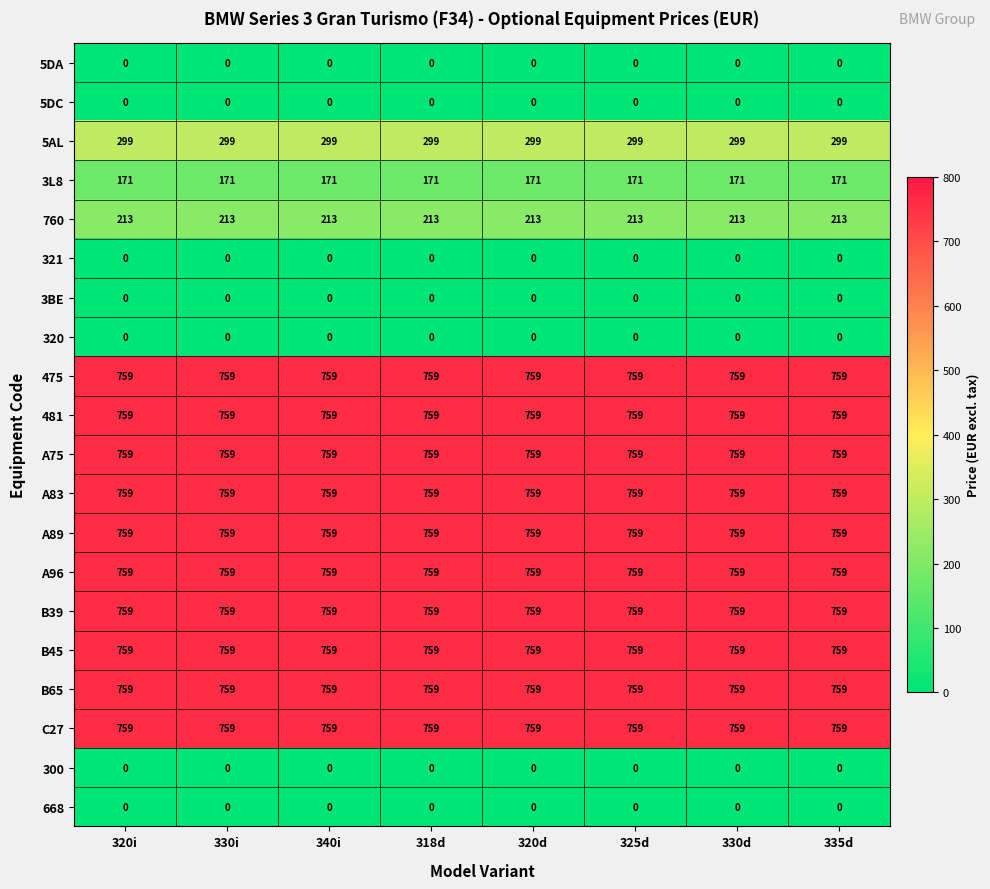

How many categories are shown in the chart?

8